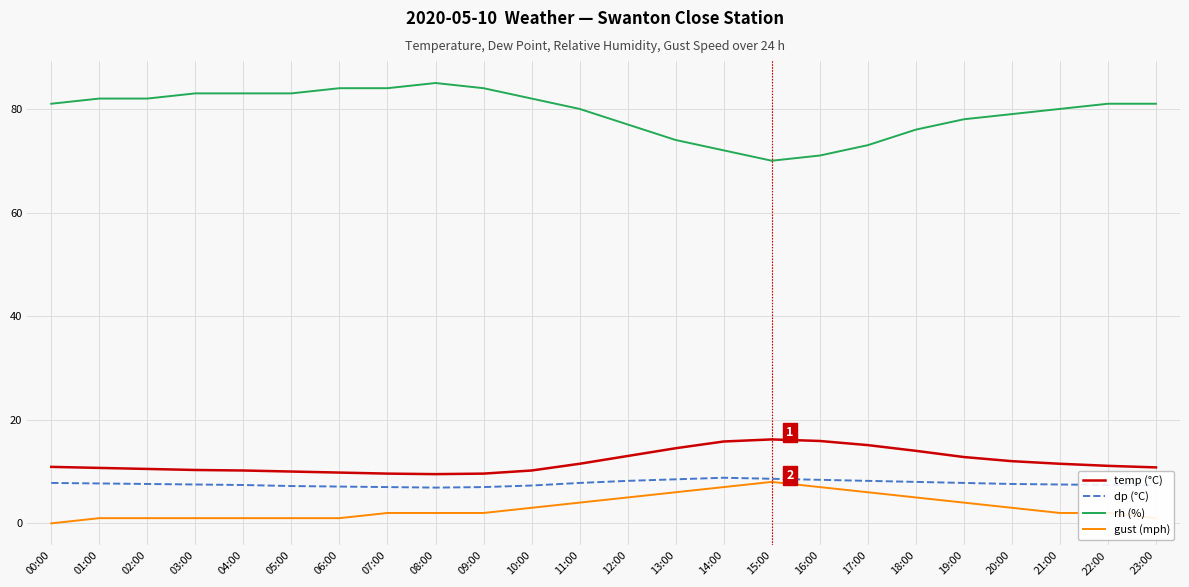

Is it true that dp (°C) equals 7.5 at 03:00?

True